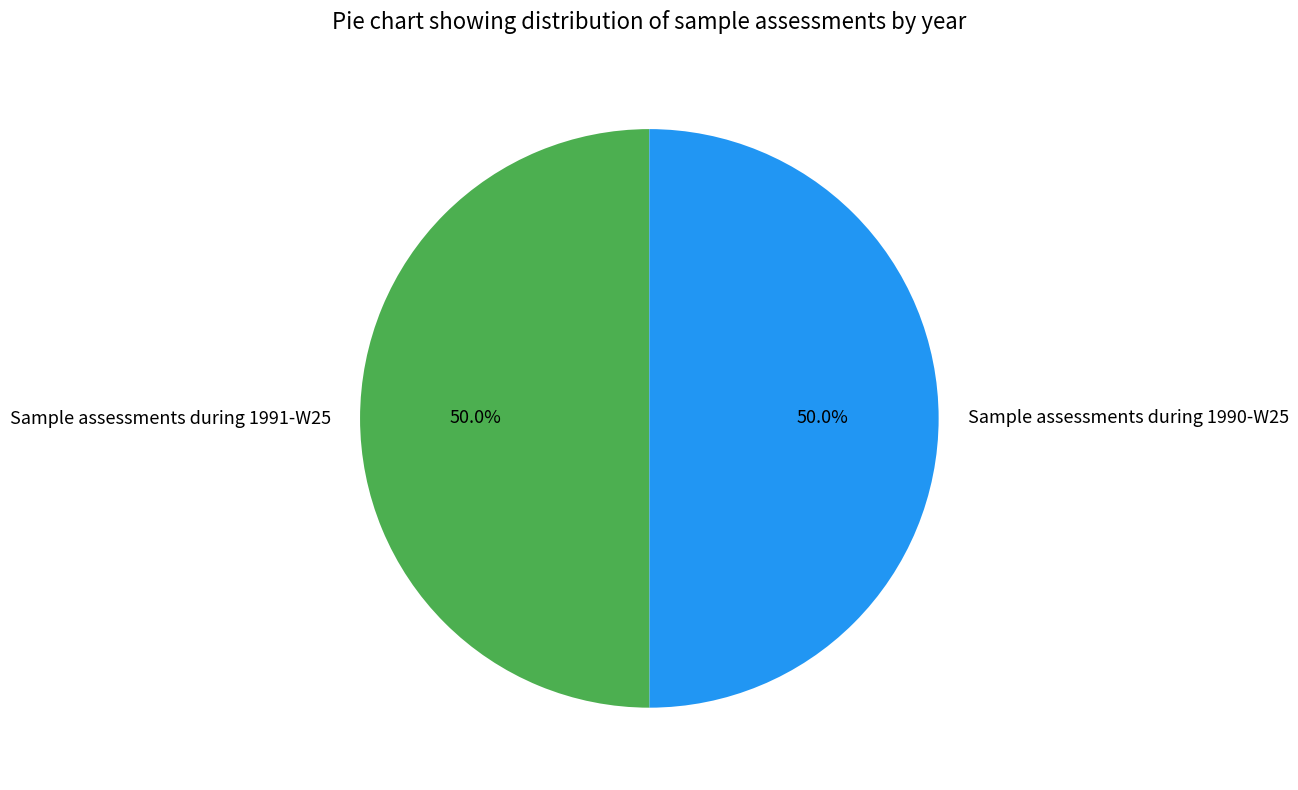

To the nearest percent, what portion does Sample assessments during 1991-W25 represent?

50%